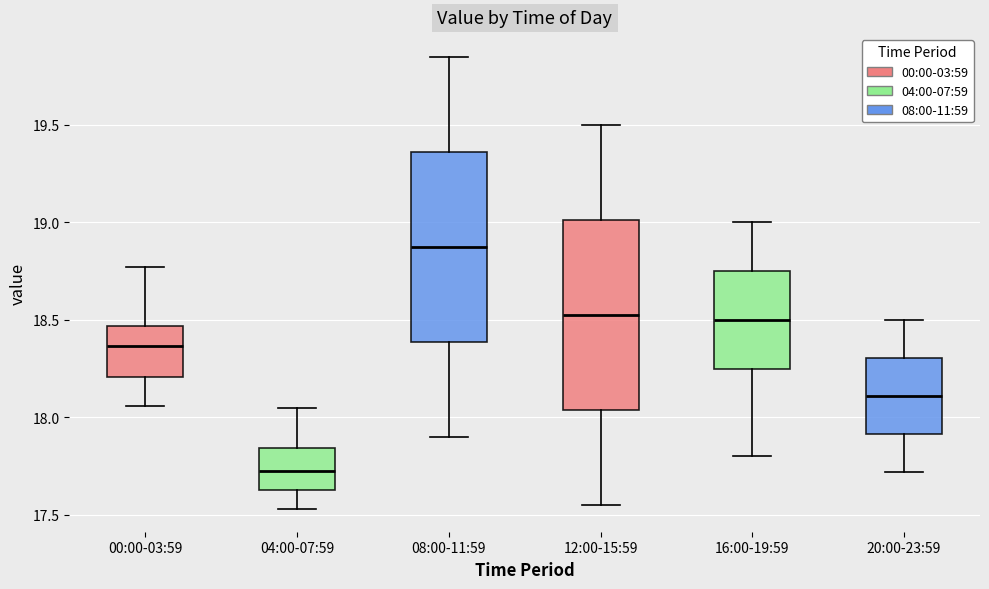

Which box has the highest median line?

08:00-11:59